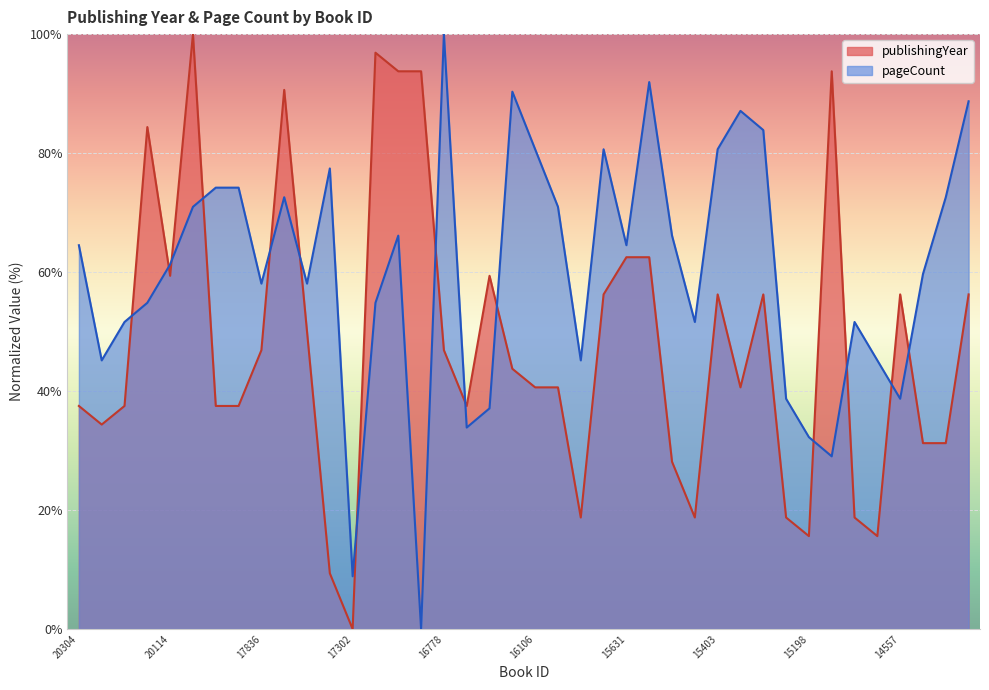

Count the number of data series in this chart.

2